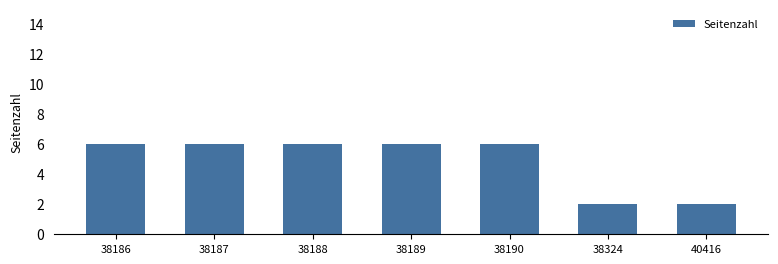

Count the values in the range 2 to 6.

7